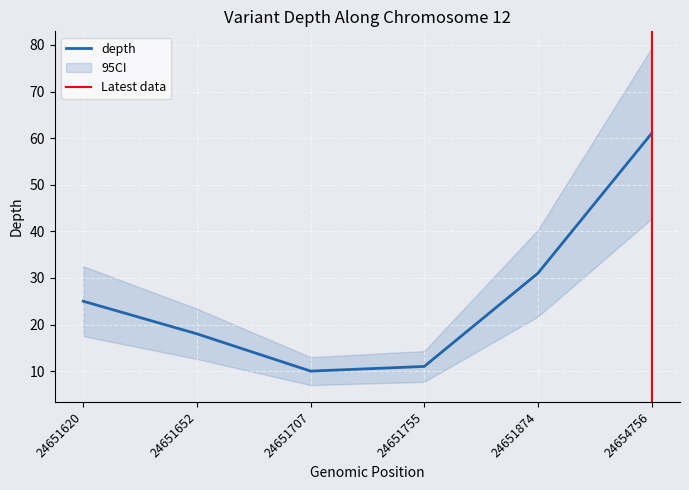

What is the value of the 4th point from the left?

11